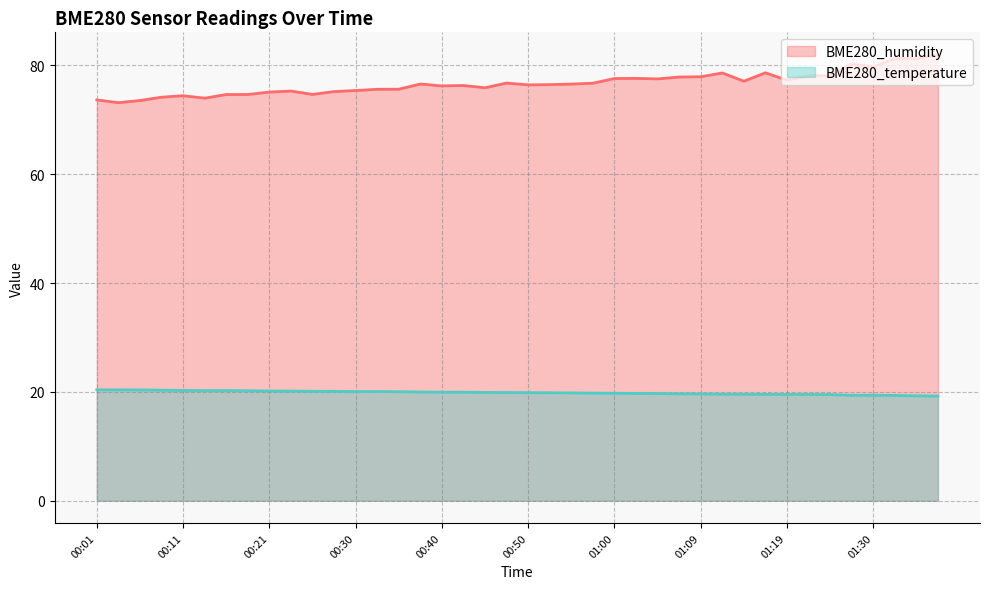

What is the maximum value shown in the chart?

82.0